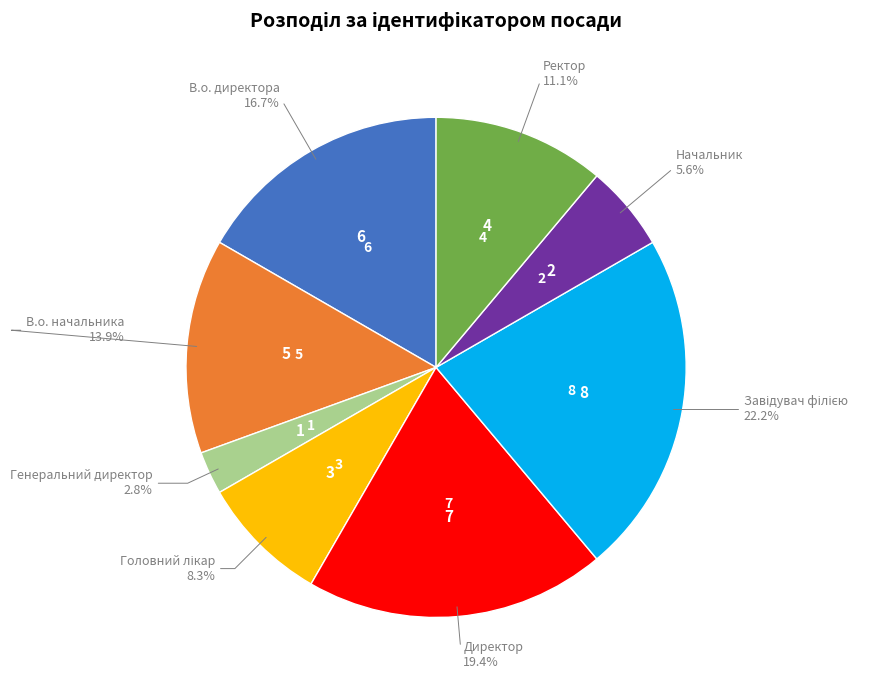

Is there any slice that represents more than half of the pie?

No